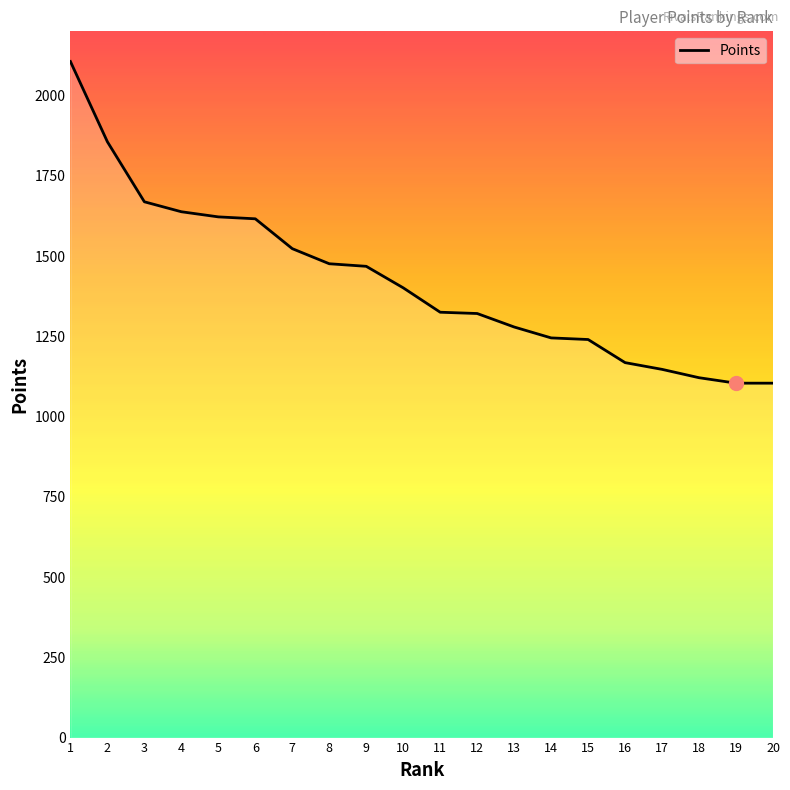

What is the greatest value displayed?

2106